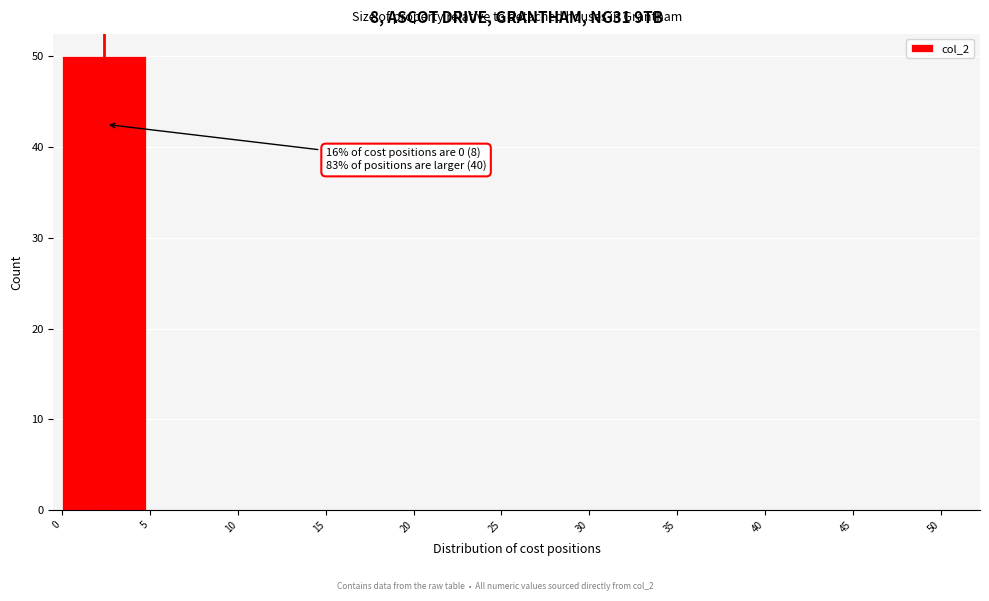

Over which range of the x-axis is the bar tallest?

0 to 5